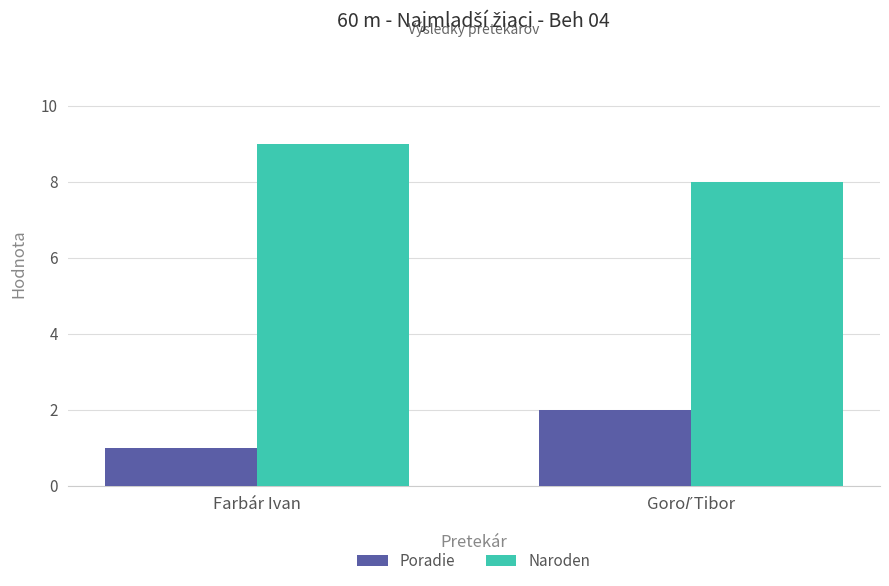

Count the Naroden values in the range 8 to 9.

2